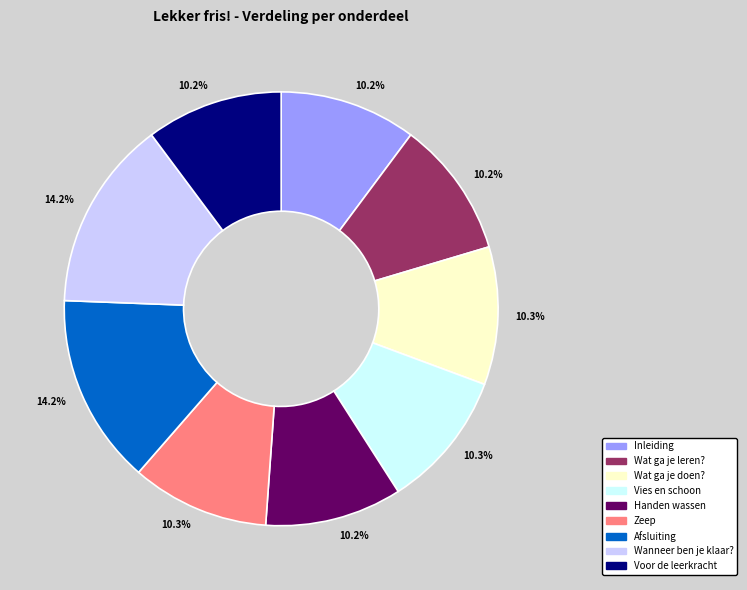

Combined, do Zeep and Voor de leerkracht account for over 50%?

No